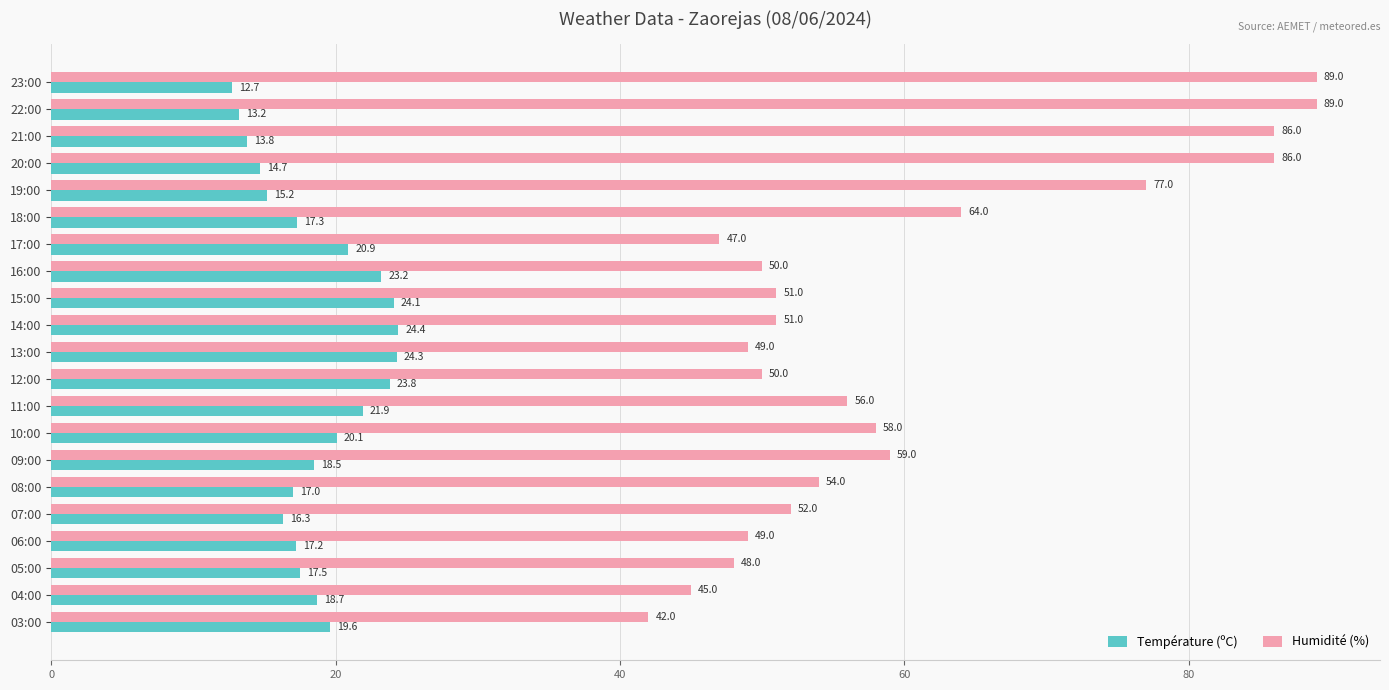

Read the Humidité (%) value at 08:00.

54.0